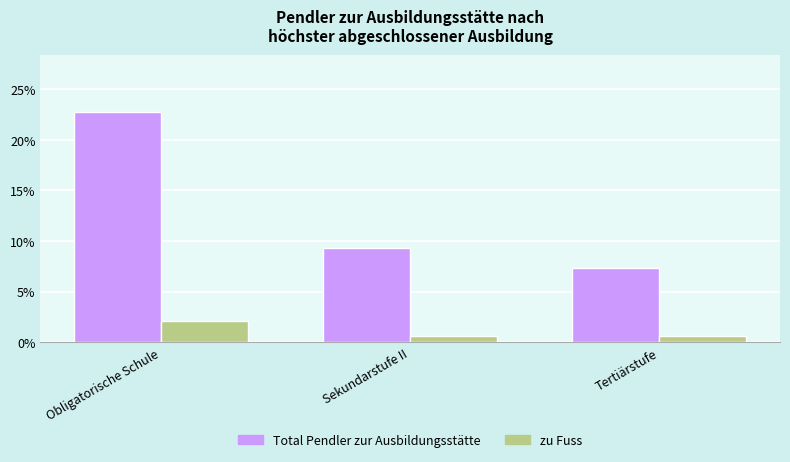

How many bars are there in each group?

2